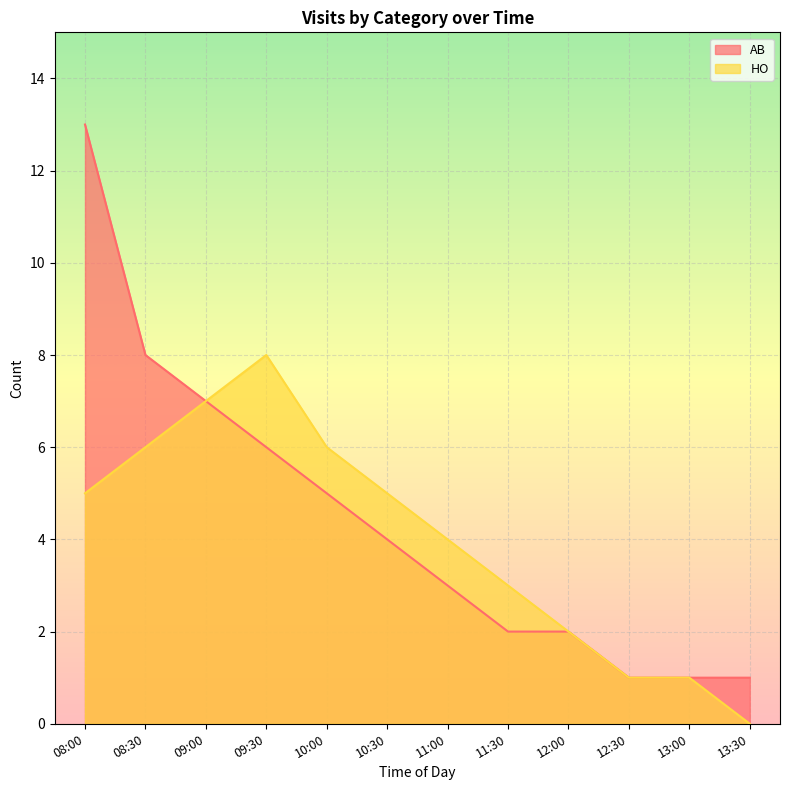

Is the value of AB at 08:00 greater than the value of HO at 12:00?

Yes